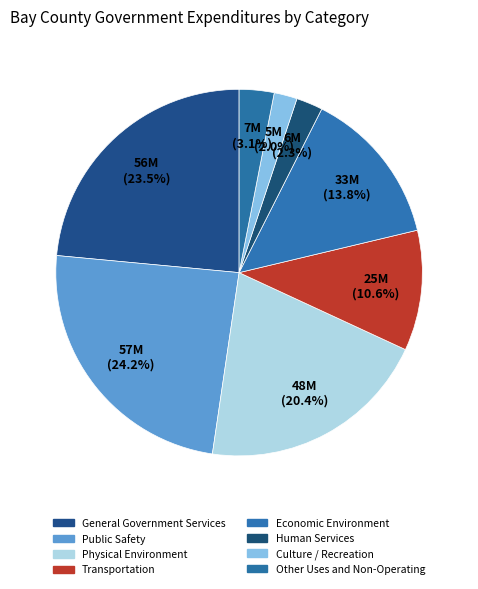

To the nearest percent, what is the difference between the largest and smallest slice percentages?

22%